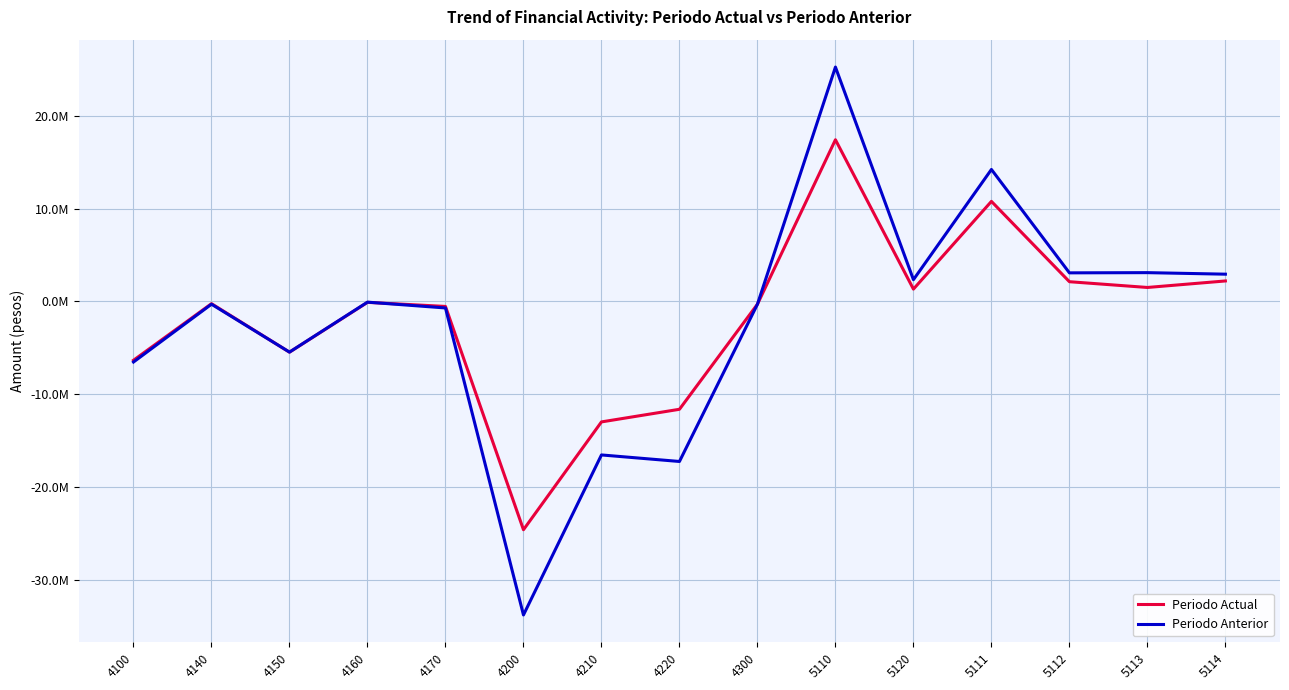

Does the chart display data point markers on the line(s)?

No